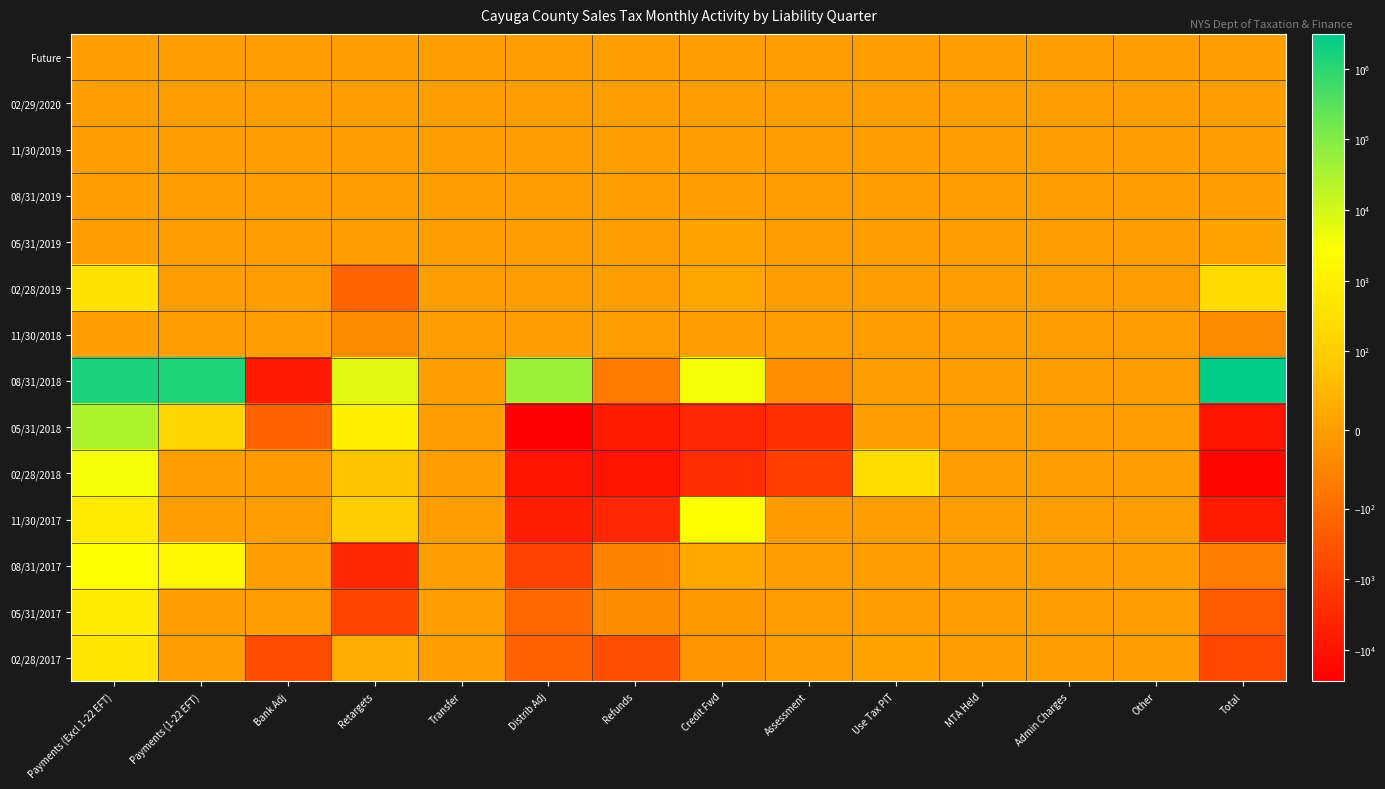

What is the maximum value shown in the chart?

3105189.6